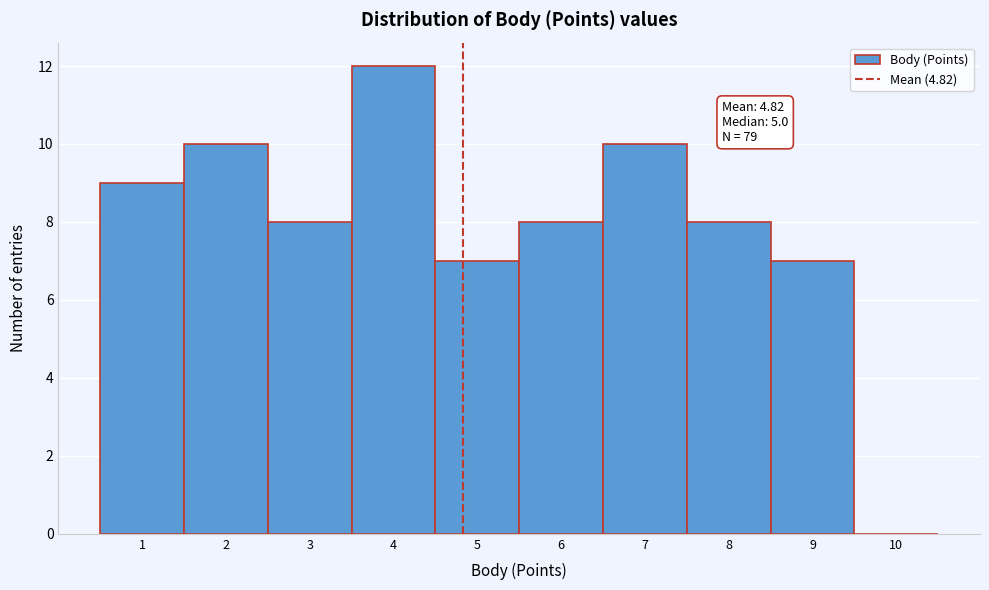

Which range on the x-axis has the tallest bar?

3.5 to 4.5